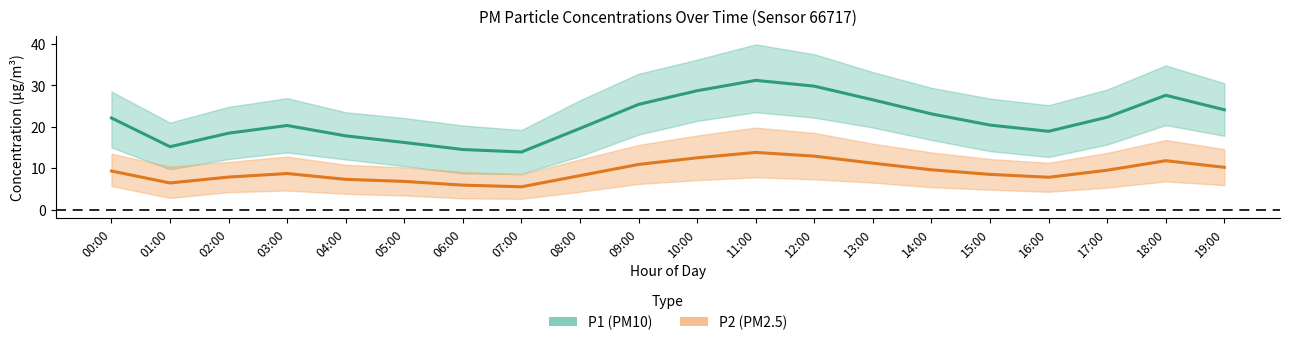

Between 00:00 and 07:00, which is larger?

00:00